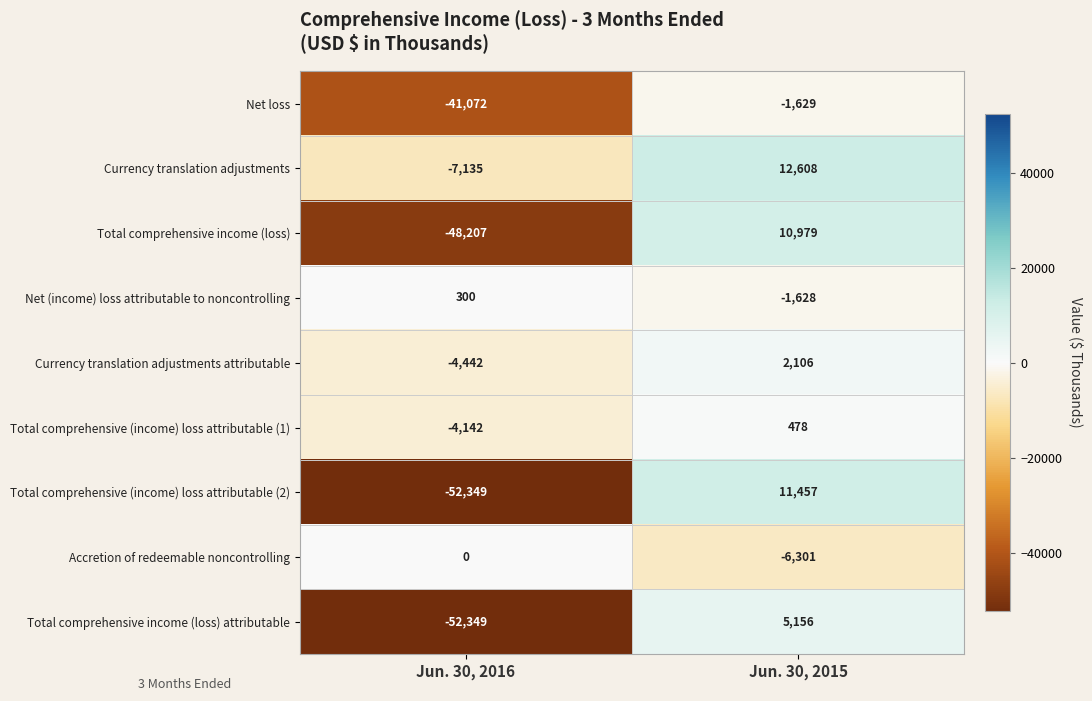

Reading left to right, transcribe all the data shown in this chart.

Net loss: -41072	-1629
Currency translation adjustments: -7135	12608
Total comprehensive income (loss): -48207	10979
Net (income) loss attributable to noncontrolling: 300	-1628
Currency translation adjustments attributable: -4442	2106
Total comprehensive (income) loss attributable (1): -4142	478
Total comprehensive (income) loss attributable (2): -52349	11457
Accretion of redeemable noncontrolling: 0	-6301
Total comprehensive income (loss) attributable: -52349	5156